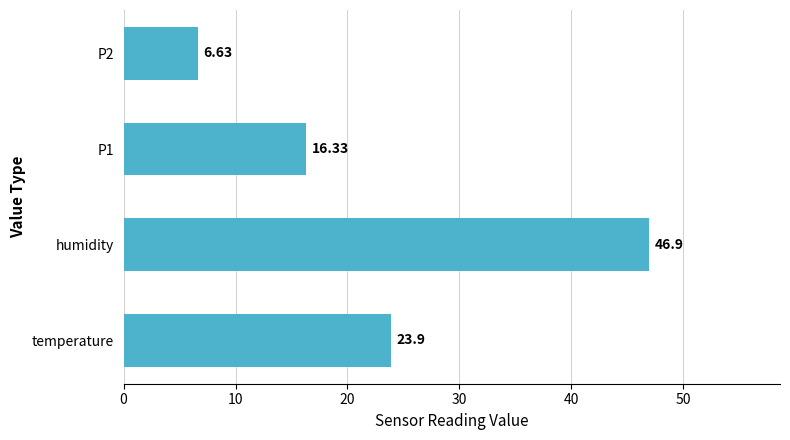

What is the greatest value displayed?

46.9